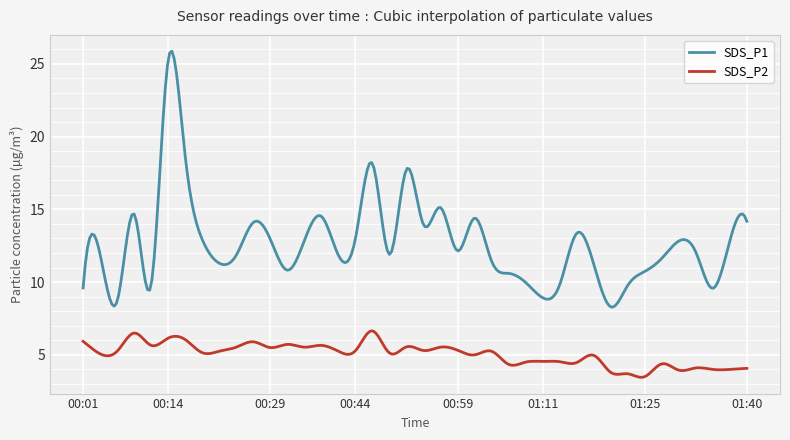

What is the minimum value shown in the chart?

3.5